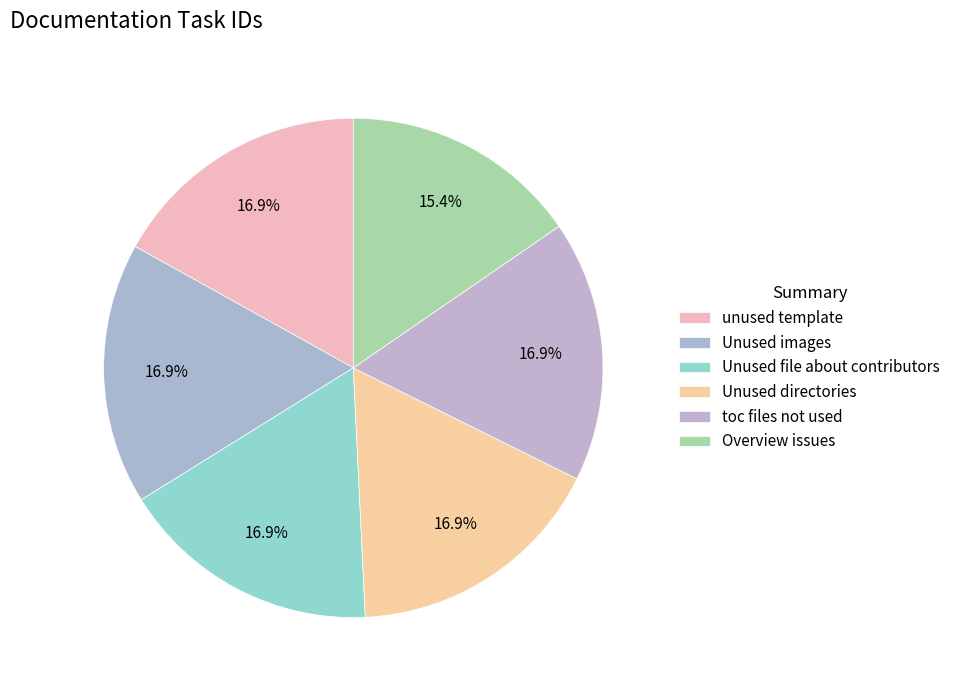

Is there a majority slice in this chart?

No